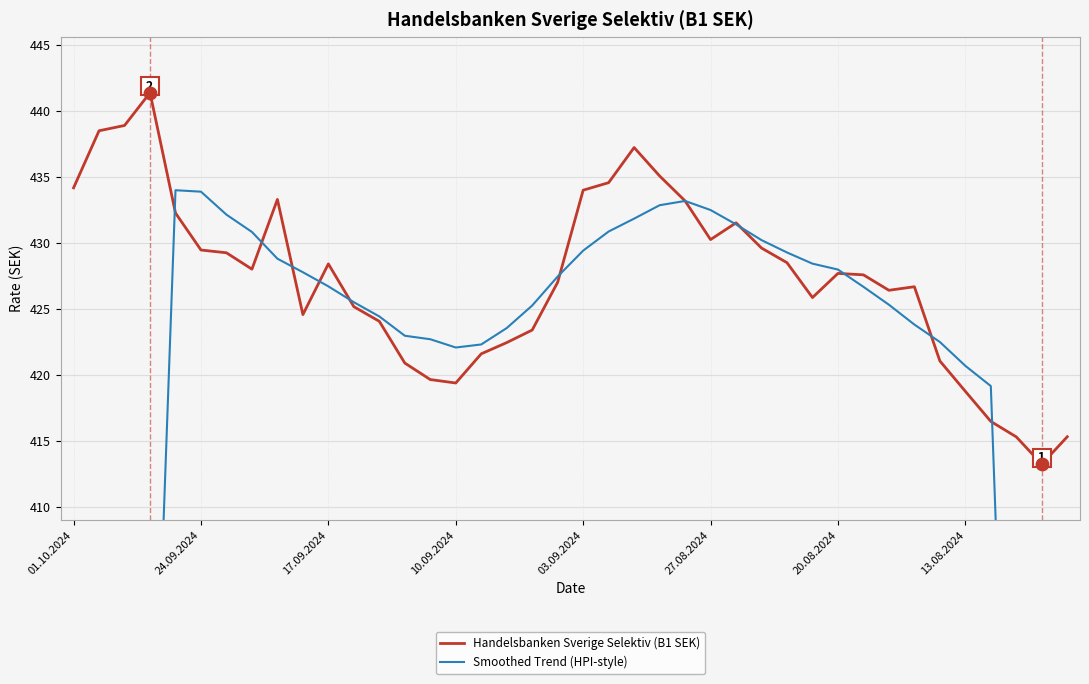

Is the value of Handelsbanken Sverige Selektiv (B1 SEK) at 20 greater than the value of Smoothed Trend (HPI-style) at 33?

Yes